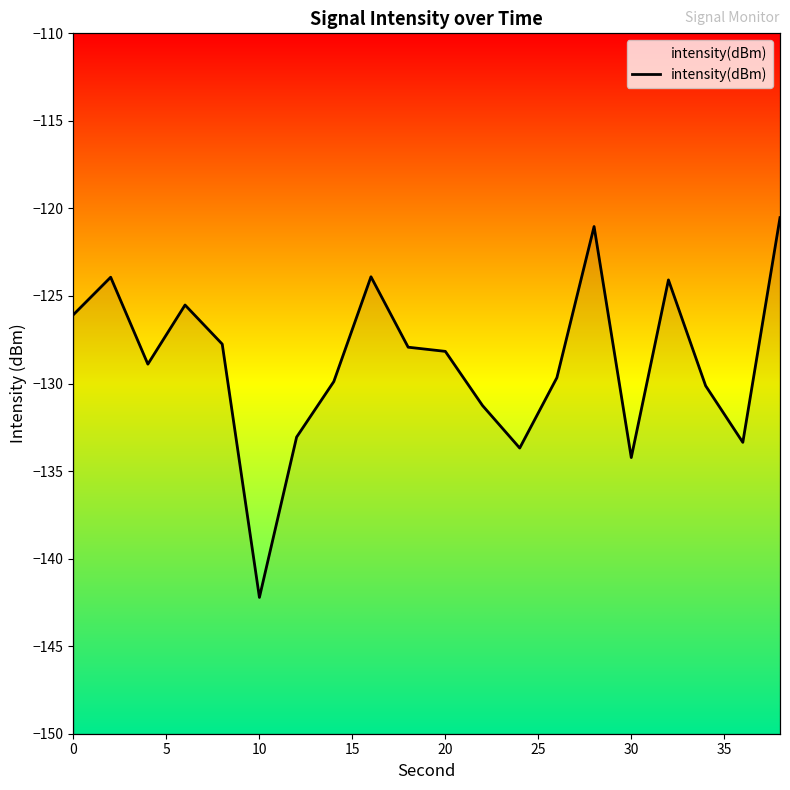

Is it true that the value at 13 is -90.7?

False